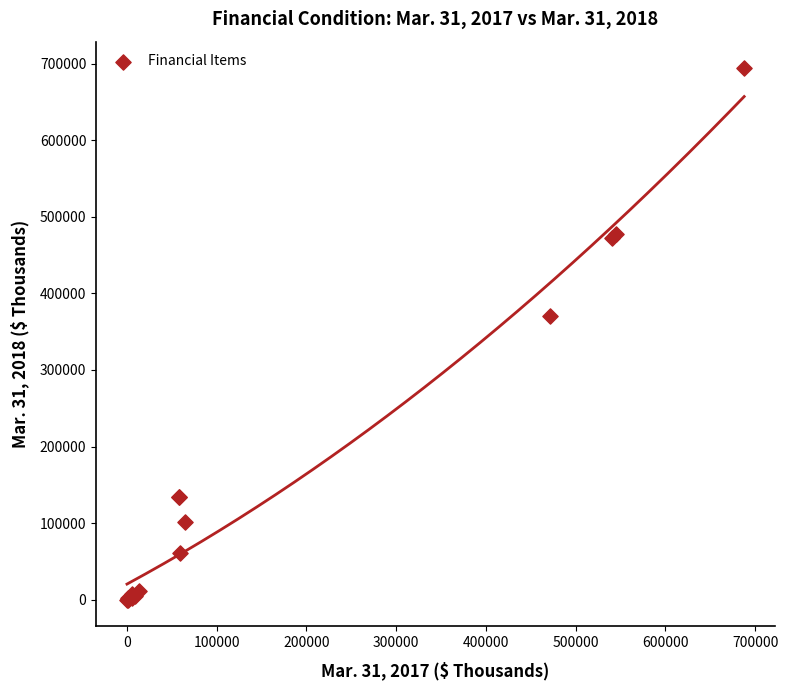

What Y value in the scatter plot is closest to 346955?

370261